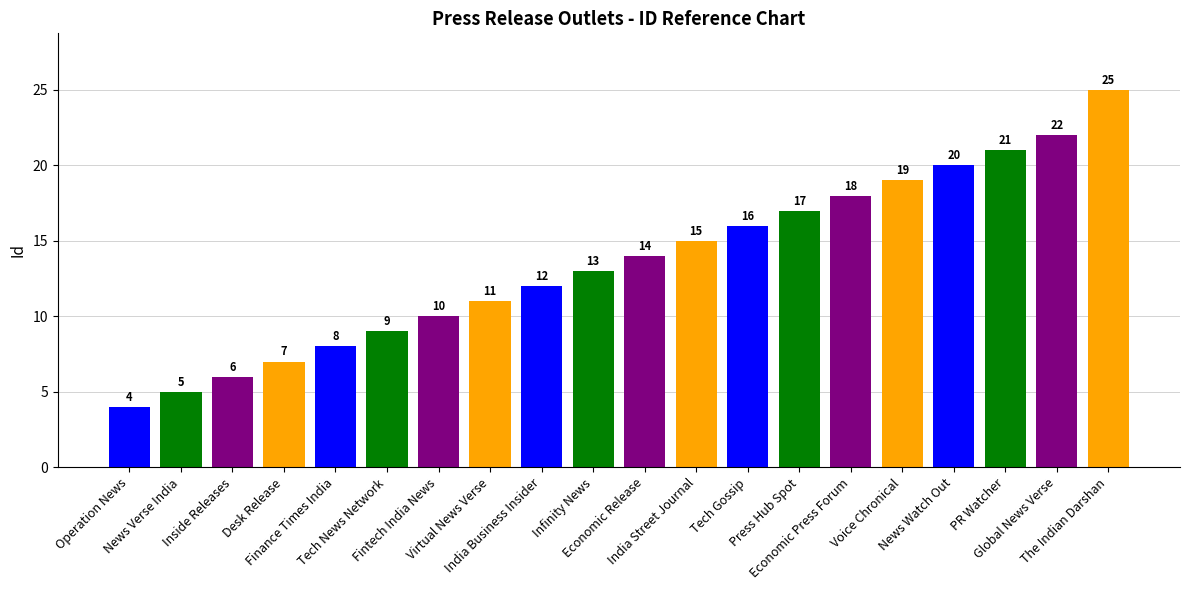

Does the chart contain any negative values?

No